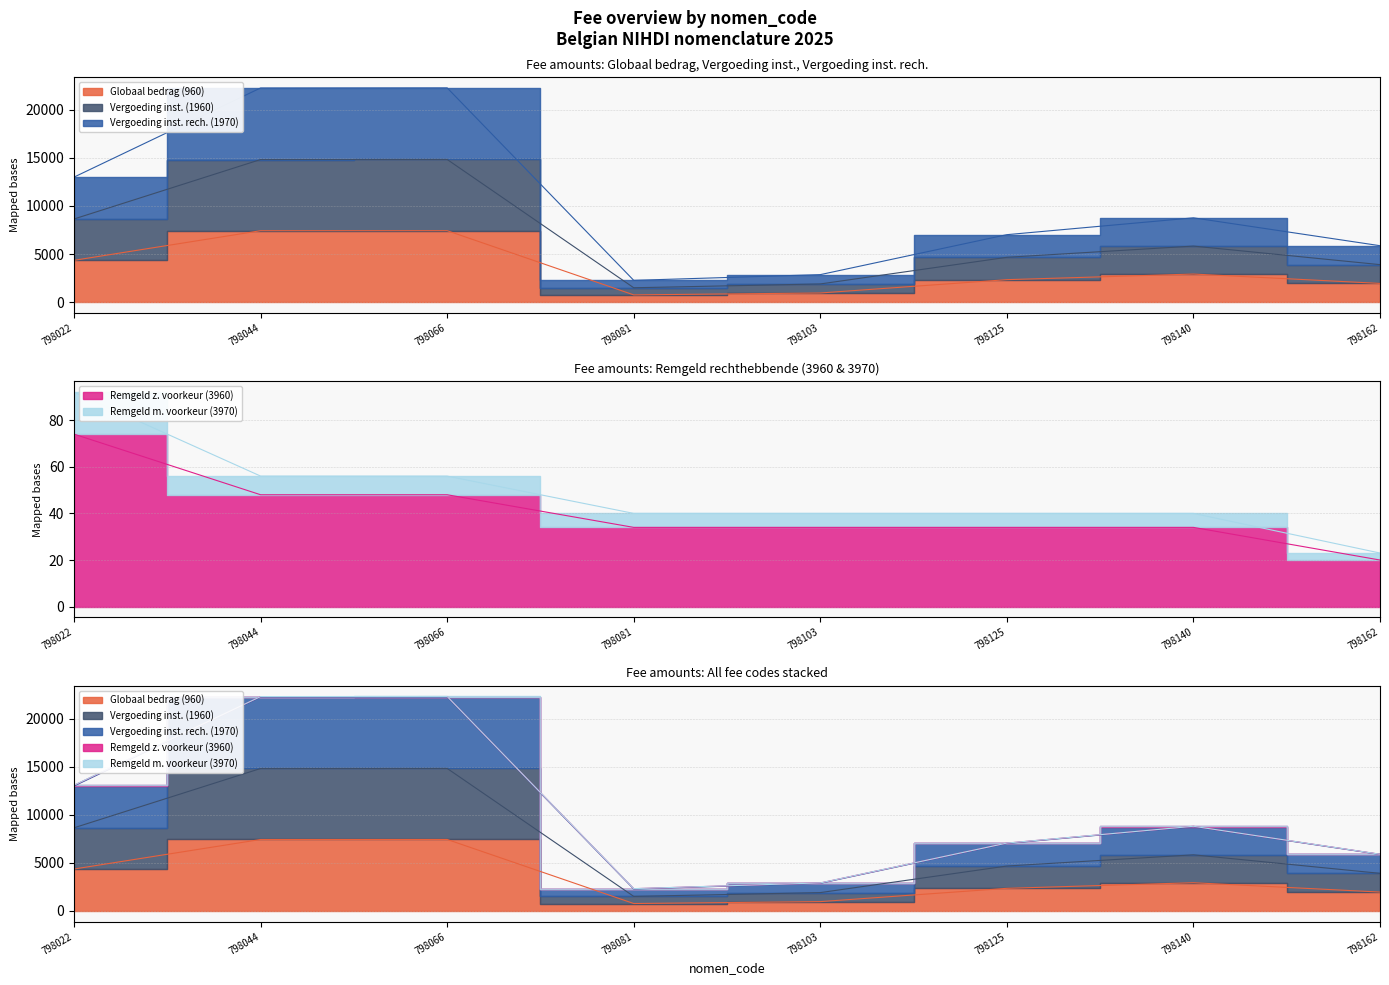

What is the average value of the Globaal bedrag (960) series?

3528.6